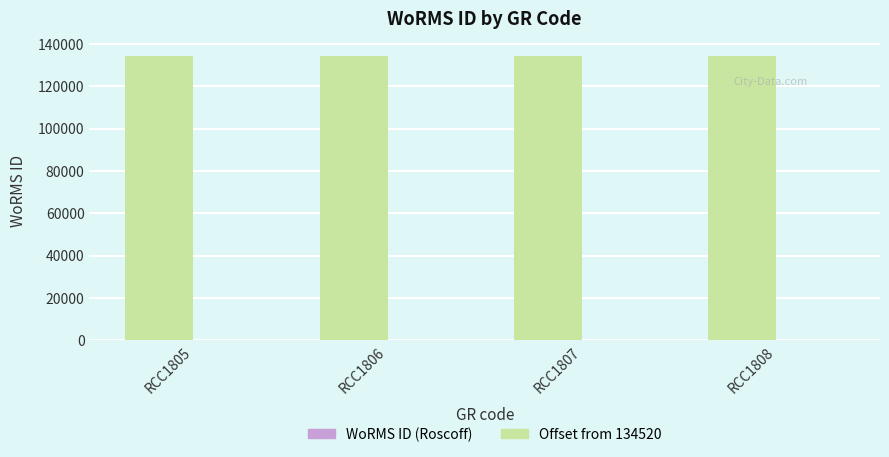

What is the maximum value shown in the chart?

134524